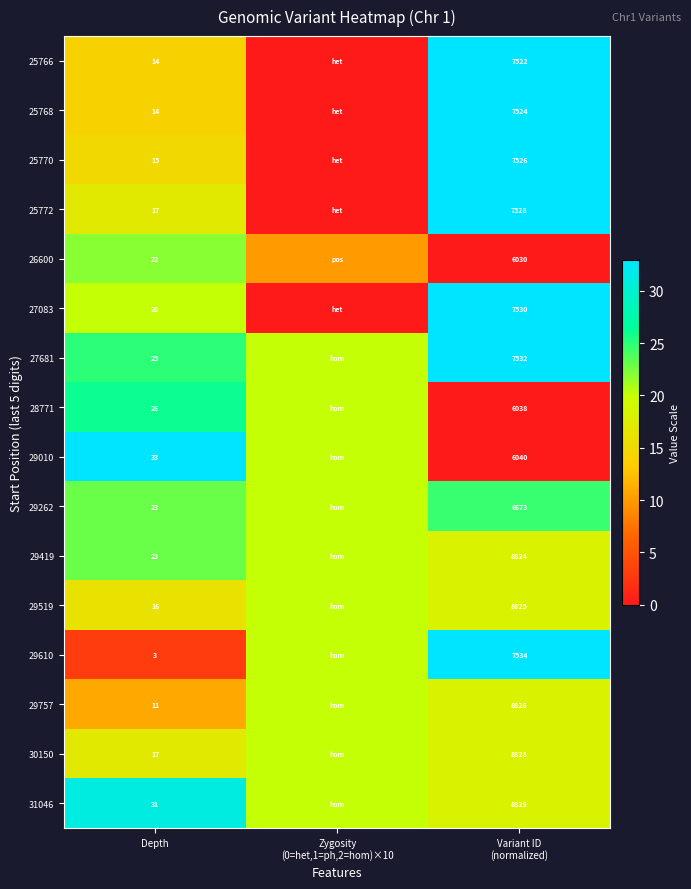

Is it true that 29010 equals 33 at Depth?

True